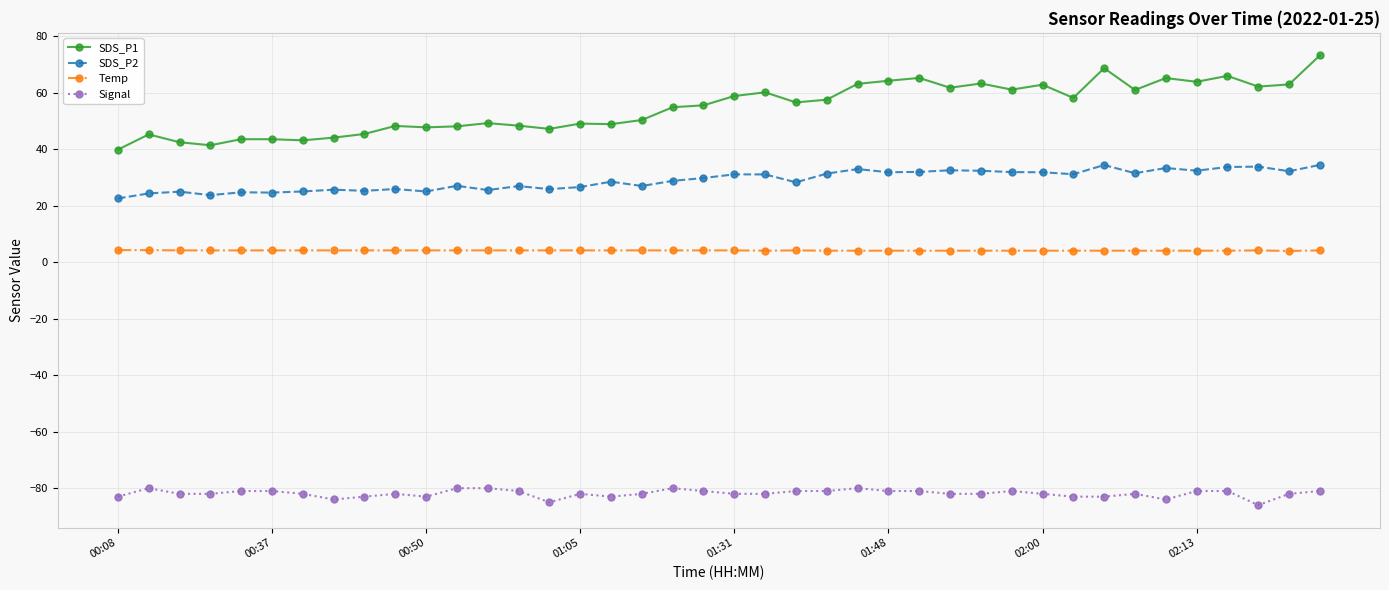

List the series in order of their overall mean, highest first.

SDS_P1, SDS_P2, Temp, Signal